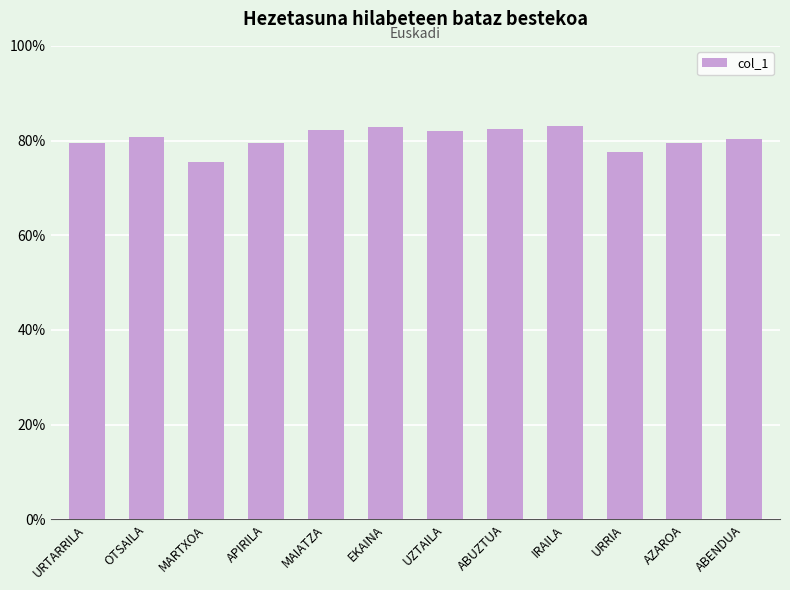

What is the difference between the maximum and minimum values?

7.6